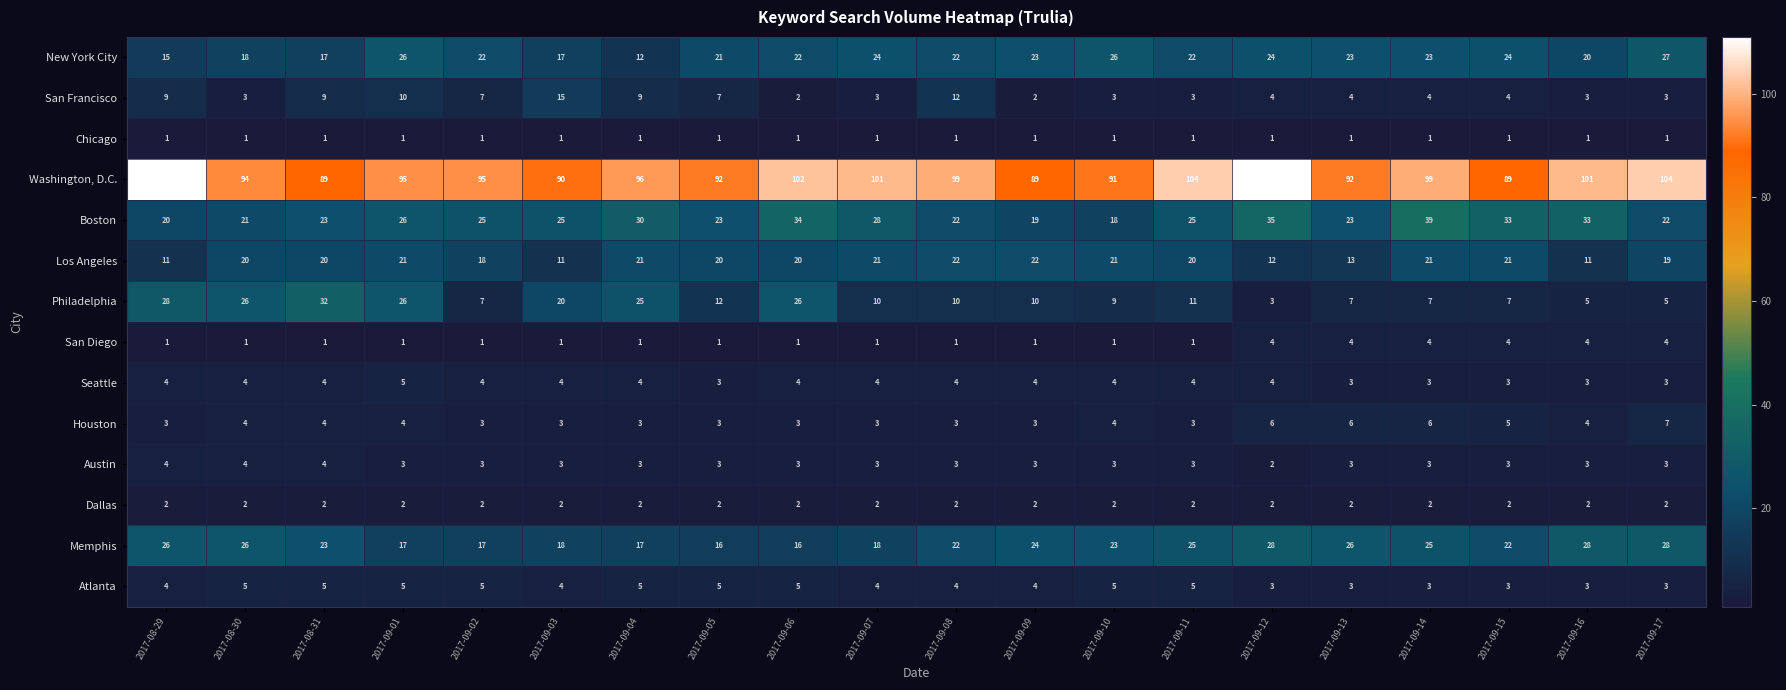

True or false: Boston has a value of 27 at 2017-09-09.

False